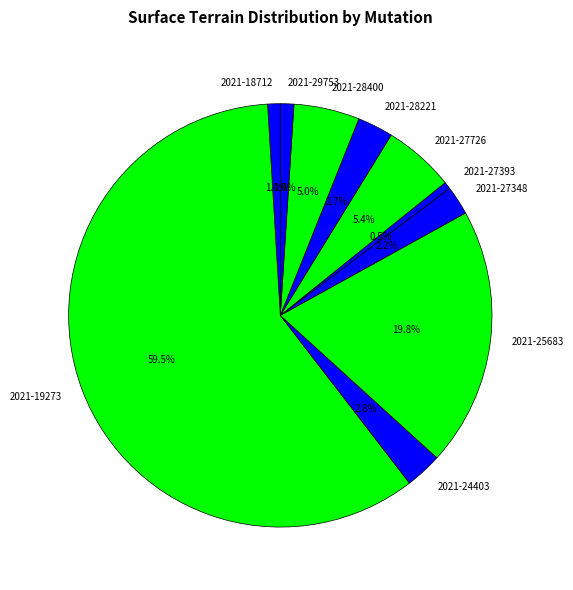

Which has a higher value, 2021-28400 or 2021-27348?

2021-28400